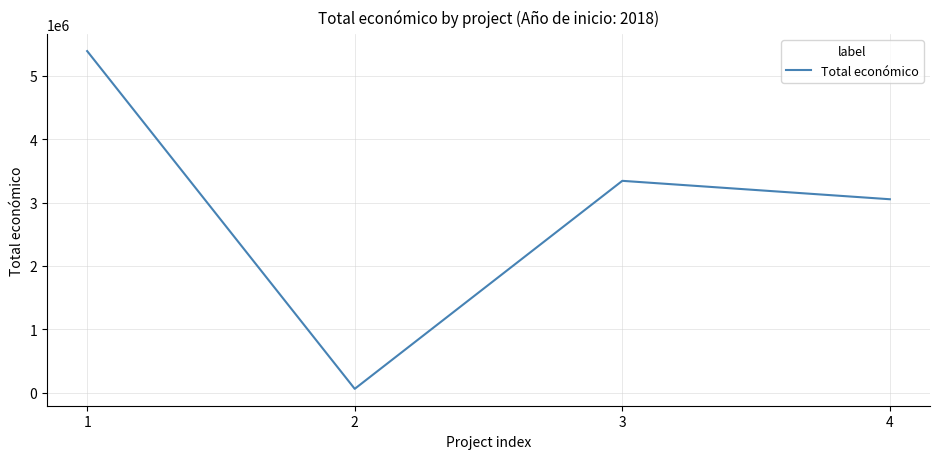

List the labels in order of value, largest first.

1, 3, 4, 2